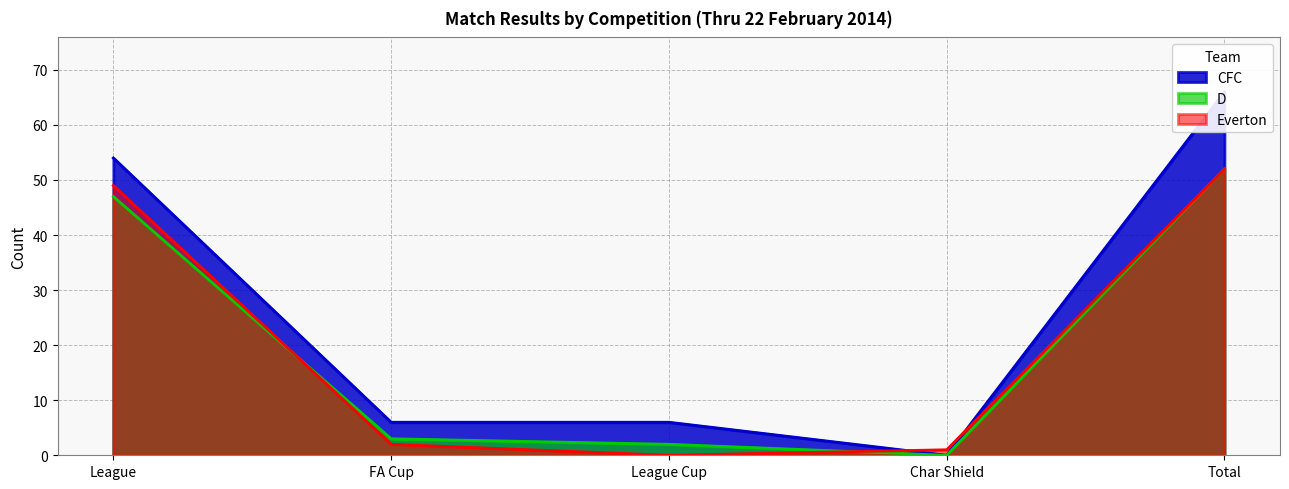

What is the sum of the Everton values at FA Cup and League Cup?

2